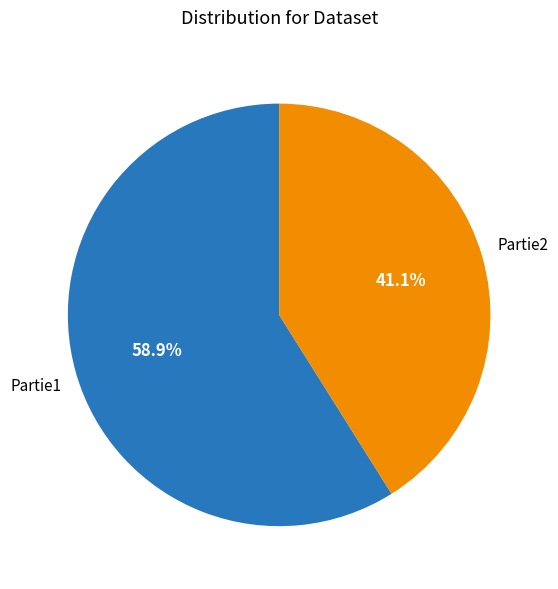

Is there a majority slice in this chart?

Yes